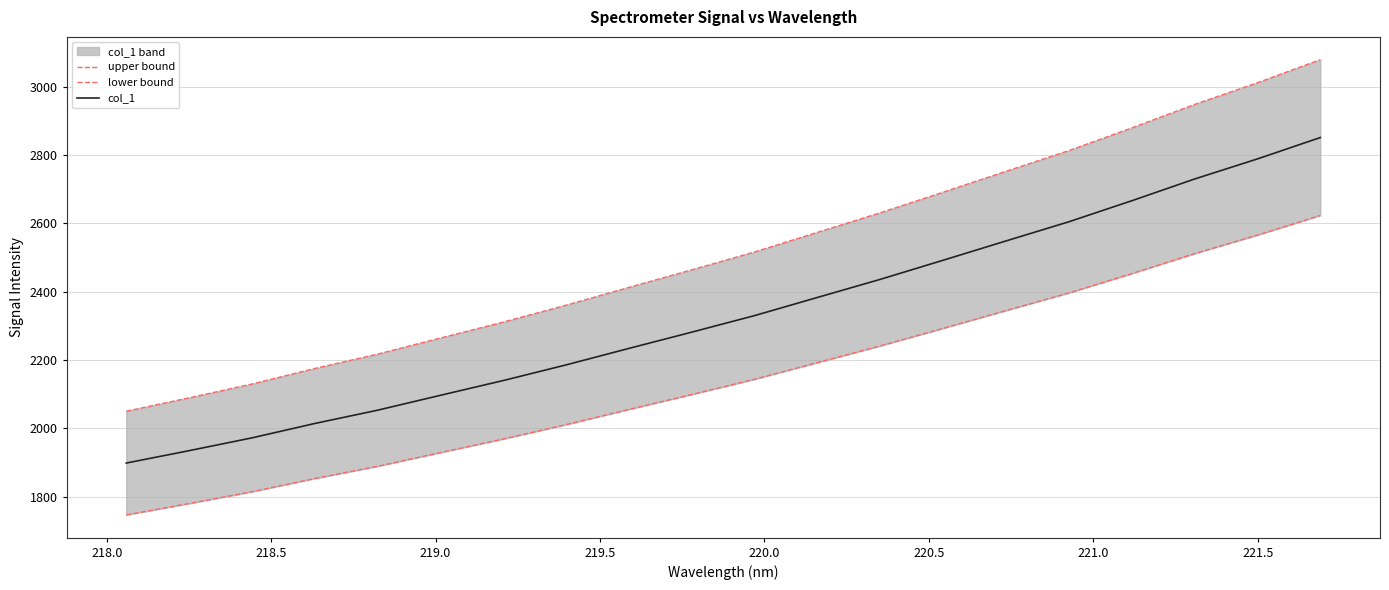

True or false: upper bound and col_1 cross at least once.

False